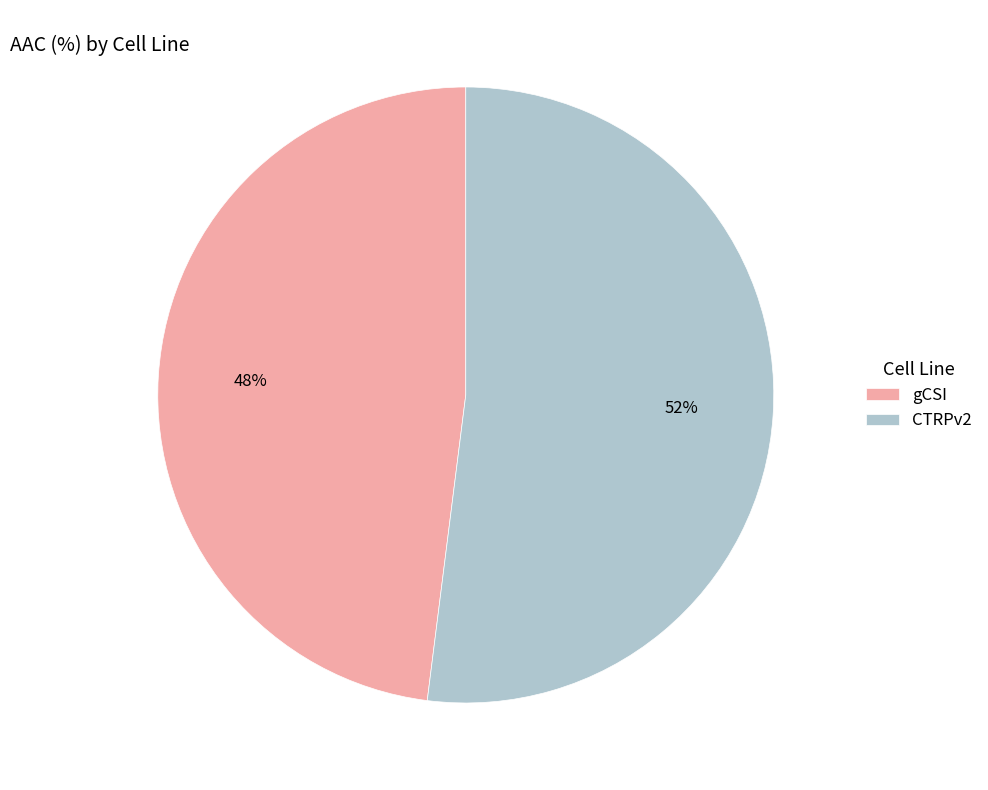

Rank the categories by value from highest to lowest.

CTRPv2, gCSI